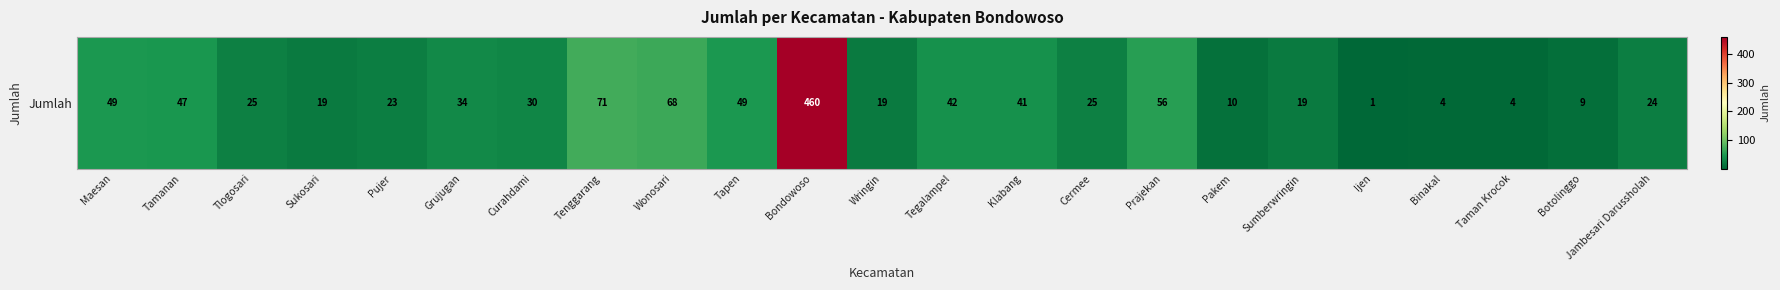

Reading right to left, transcribe all the data shown in this chart.

24	9	4	4	1	19	10	56	25	41	42	19	460	49	68	71	30	34	23	19	25	47	49